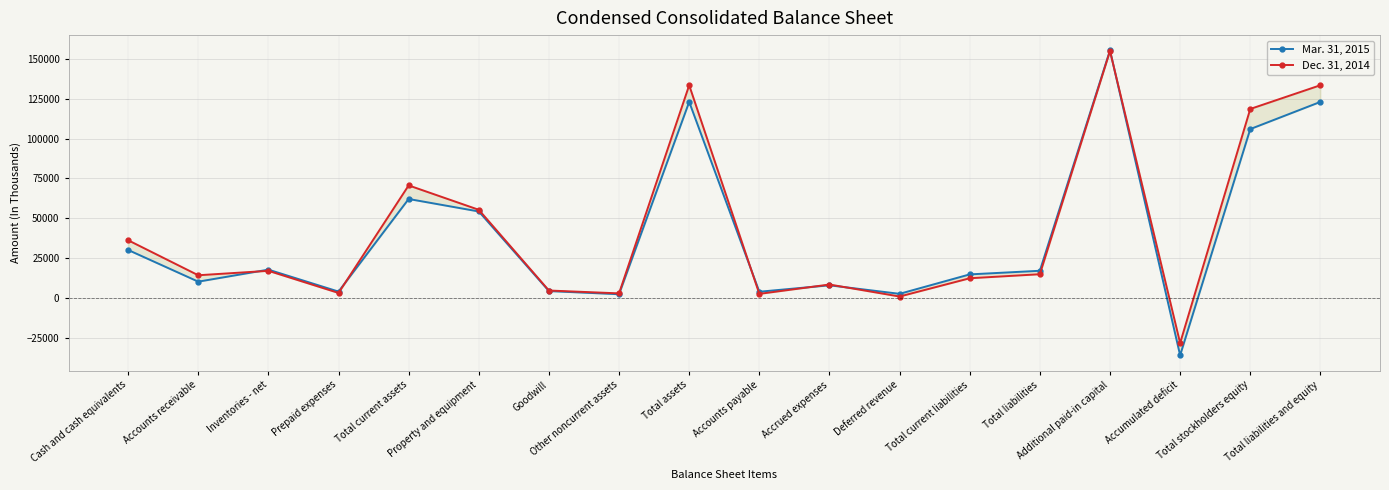

What is the spread (max minus min) of values at Total assets?

10453